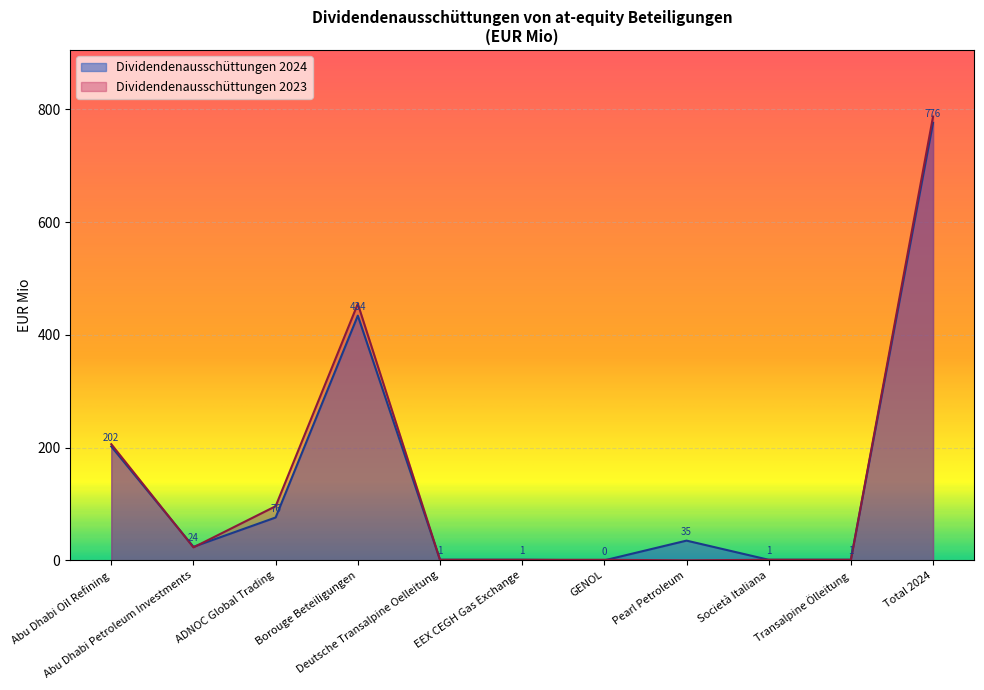

What is the difference between the maximum and minimum values?

776